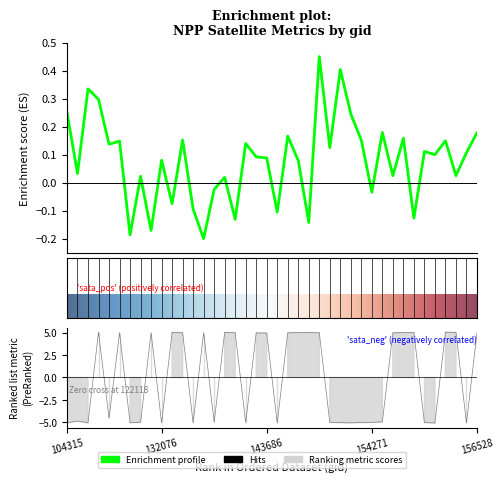

The value of sata at 134260 is 5.0. True or false?

True